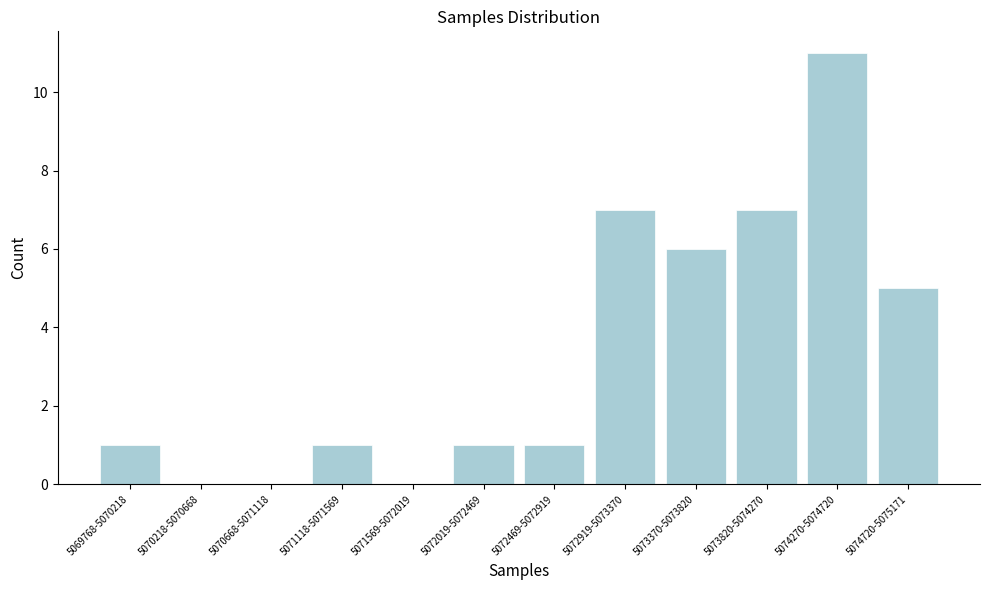

Reading left to right, what are all the values shown in this chart?

5069768-5070218=1	5070218-5070668=0	5070668-5071118=0	5071118-5071569=1	5071569-5072019=0	5072019-5072469=1	5072469-5072919=1	5072919-5073370=7	5073370-5073820=6	5073820-5074270=7	5074270-5074720=11	5074720-5075171=5